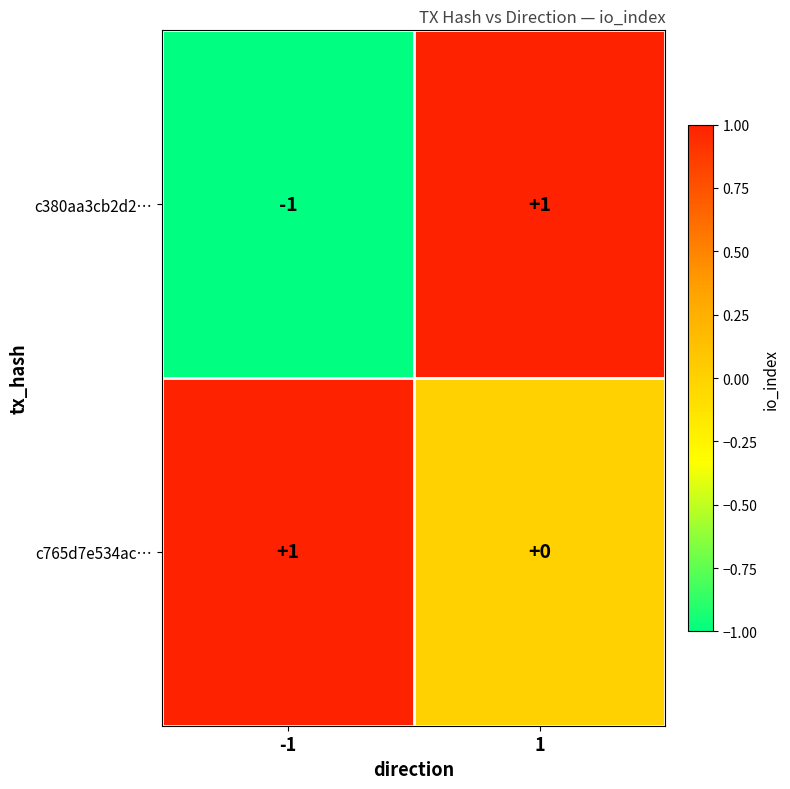

What is the maximum value shown in the chart?

1